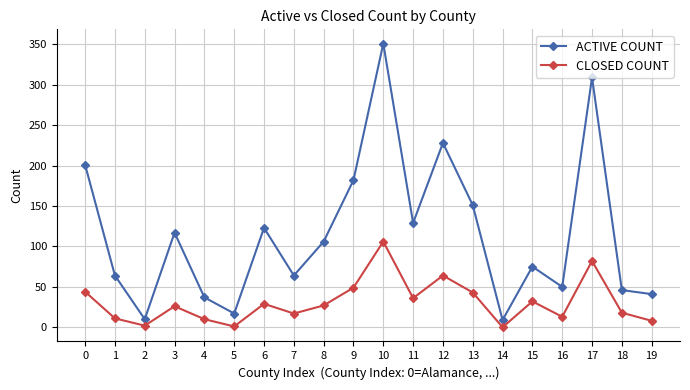

What is the value of the CLOSED COUNT point at the 16th from the left?

32